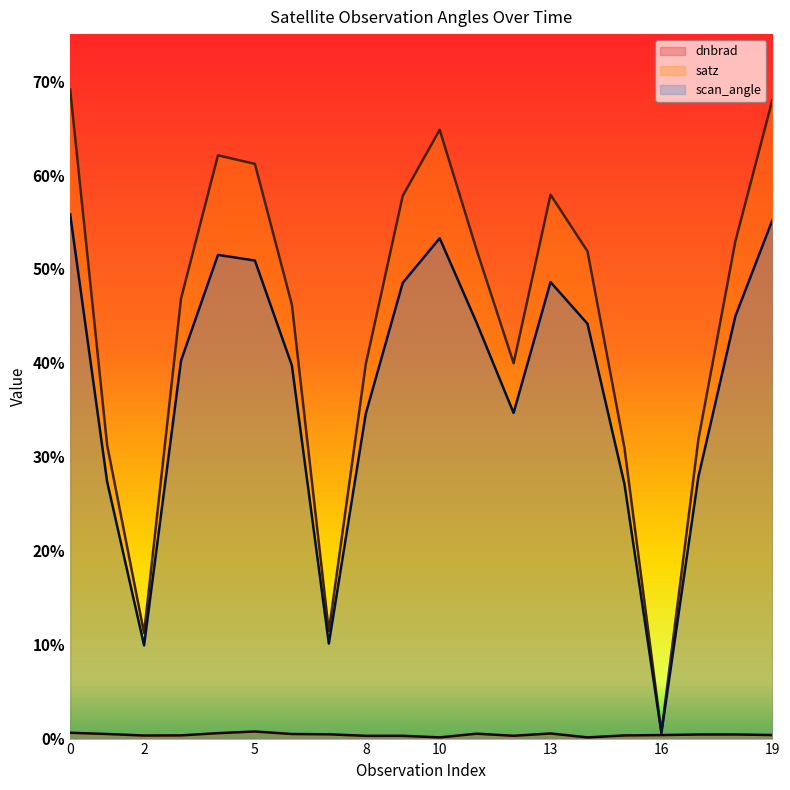

What is the greatest value displayed?

69.1